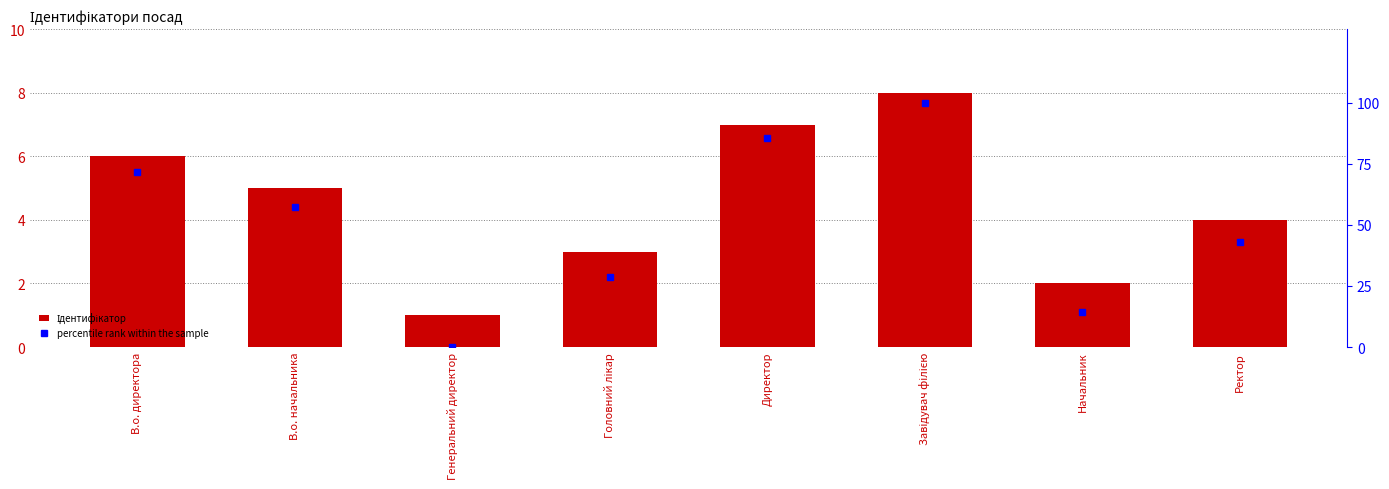

Reading left to right, transcribe all the data shown in this chart.

Ідентифікатор: В.о. директора=6.0	В.о. начальника=5.0	Генеральний директор=1.0	Головний лікар=3.0	Директор=7.0	Завідувач філією=8.0	Начальник=2.0	Ректор=4.0
percentile rank within the sample: В.о. директора=71.4	В.о. начальника=57.1	Генеральний директор=0.0	Головний лікар=28.6	Директор=85.7	Завідувач філією=100.0	Начальник=14.3	Ректор=42.9